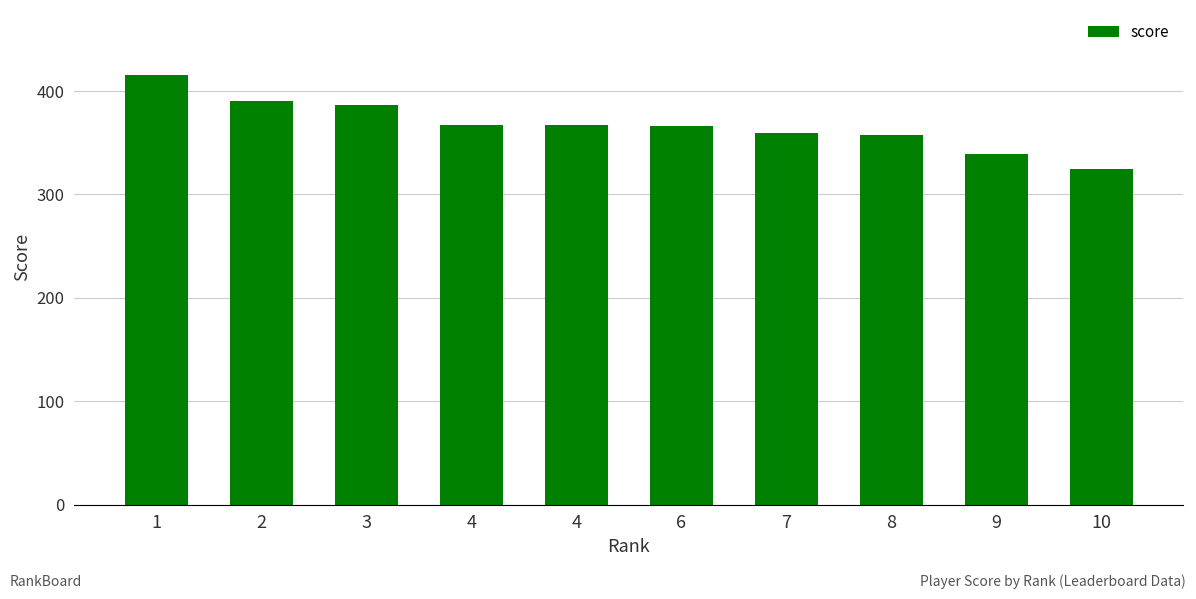

How many values are below 367?

5